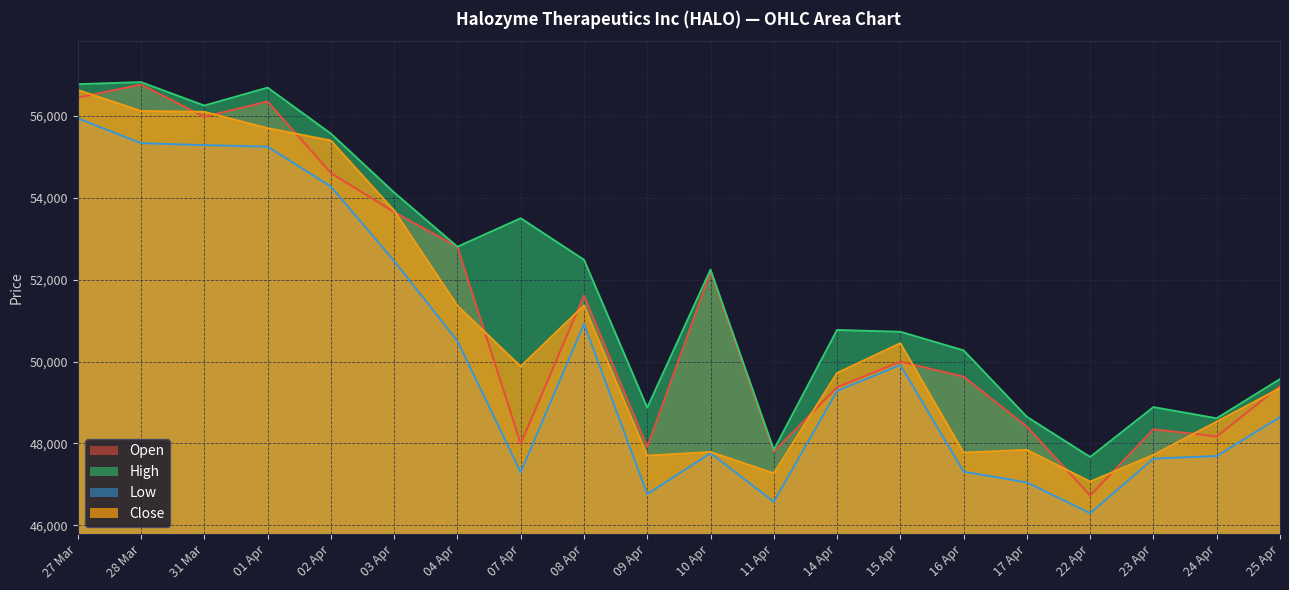

List the series in order of their overall mean, lowest first.

Low, Close, Open, High